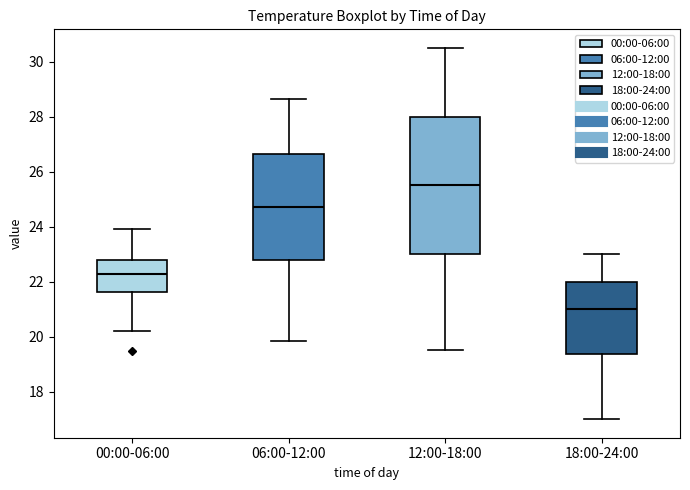

Comparing the boxes themselves (not the whiskers), which one is the tallest?

12:00-18:00